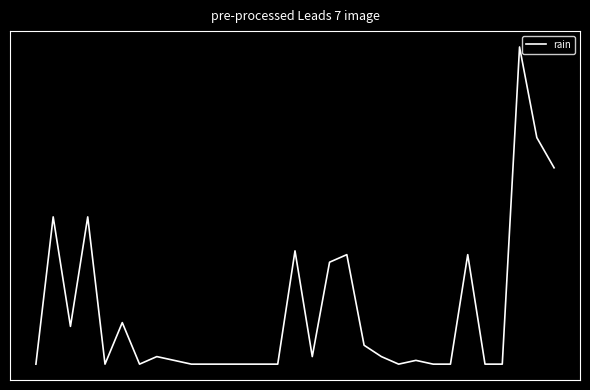

Does the chart have visible grid lines?

No